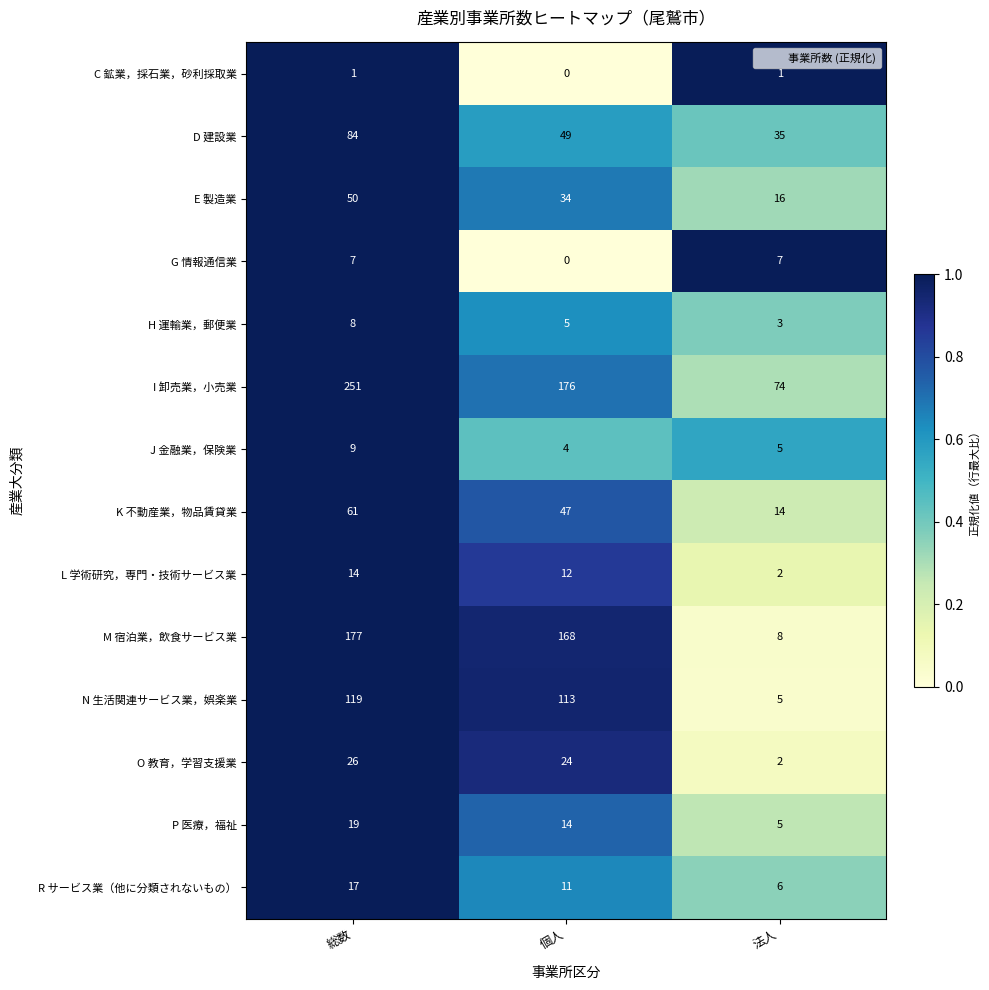

Which series has the widest spread of values?

I 卸売業，小売業